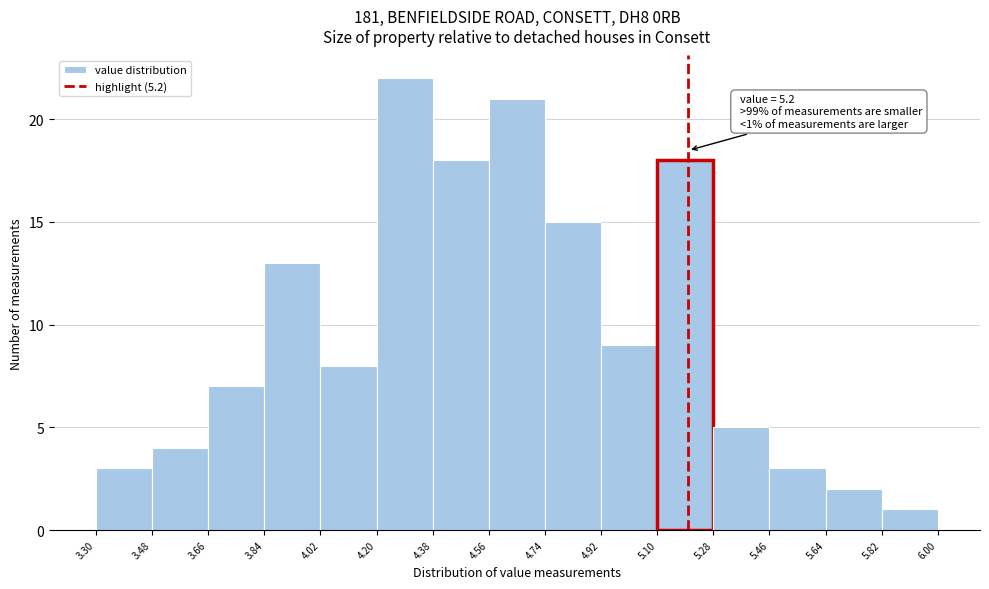

Over which range of the x-axis is the bar tallest?

4.20 to 4.38